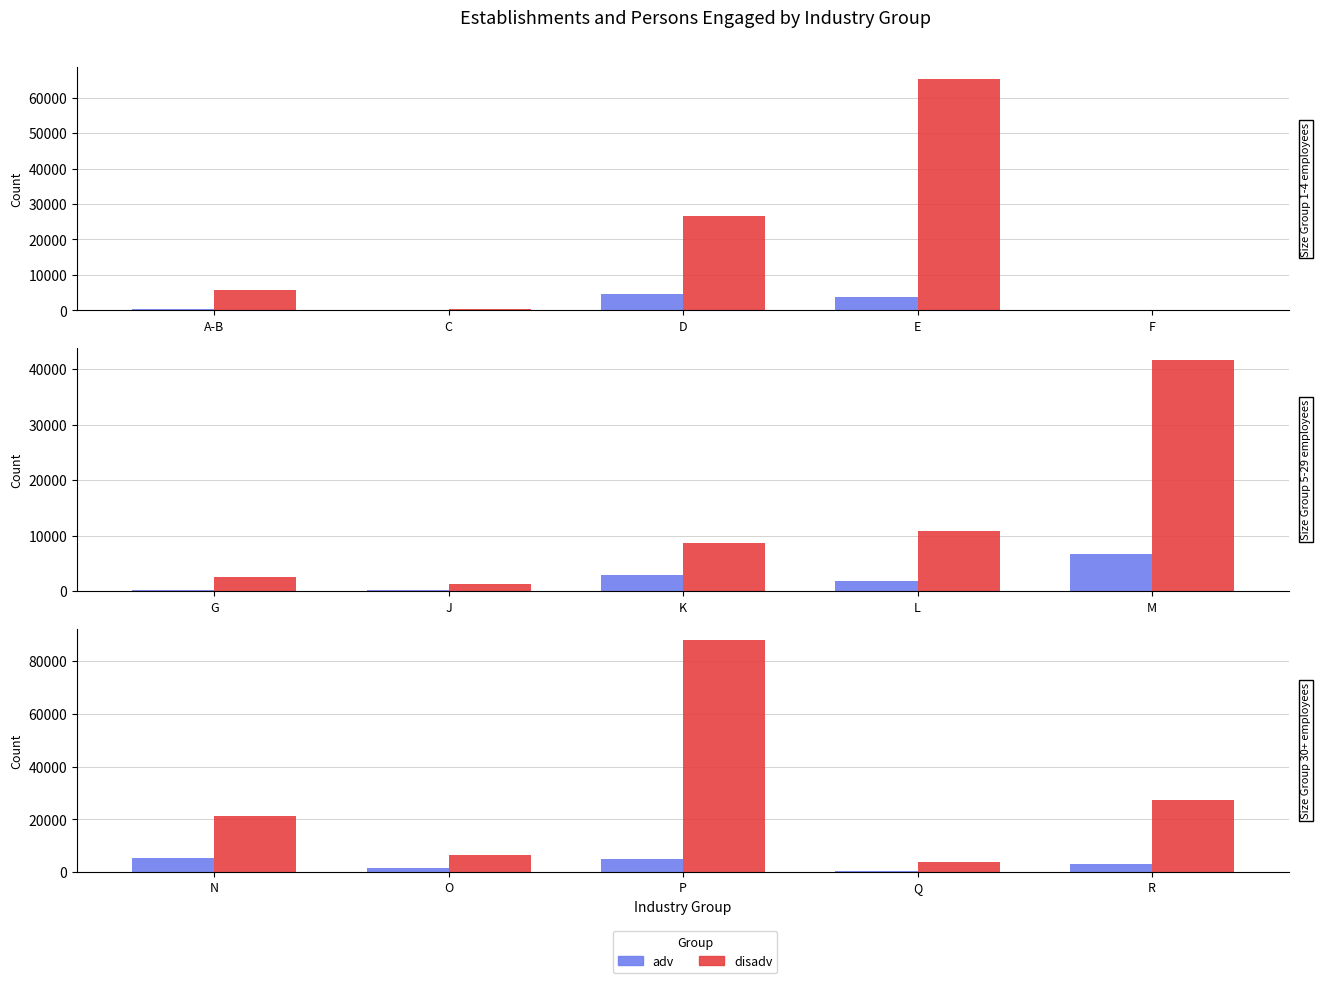

Are the bars grouped side by side (vs. stacked)?

Yes